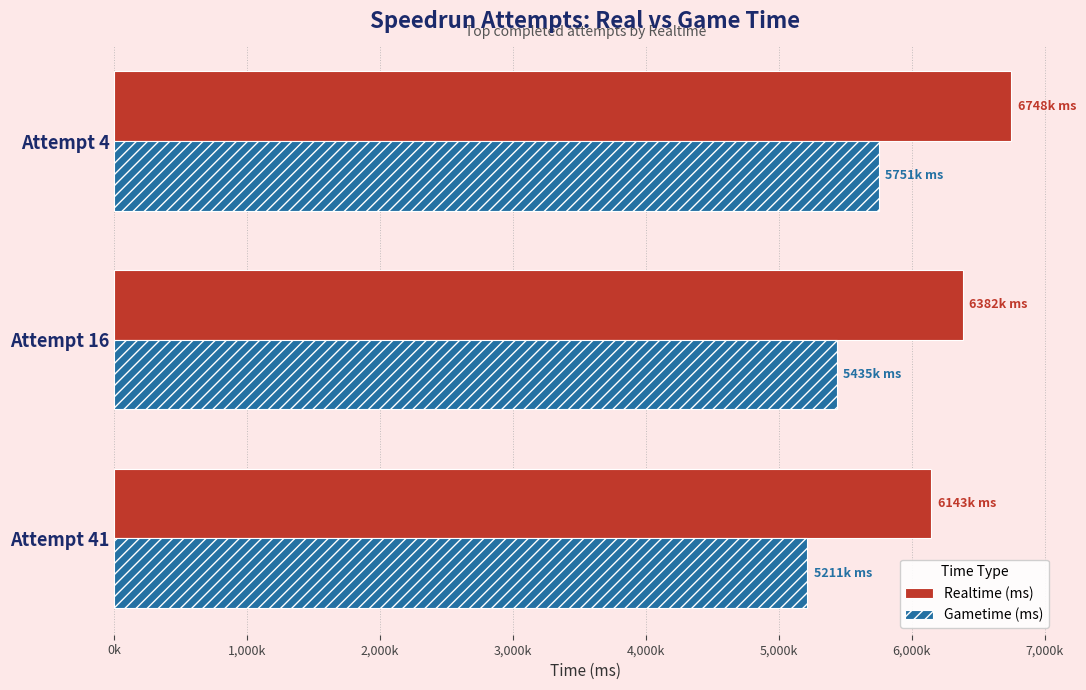

What are all the series names shown in the legend?

Realtime (ms), Gametime (ms)